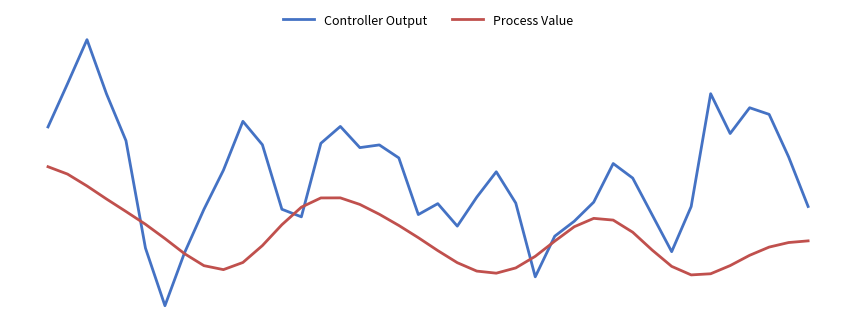

Does the chart display data point markers on the line(s)?

No